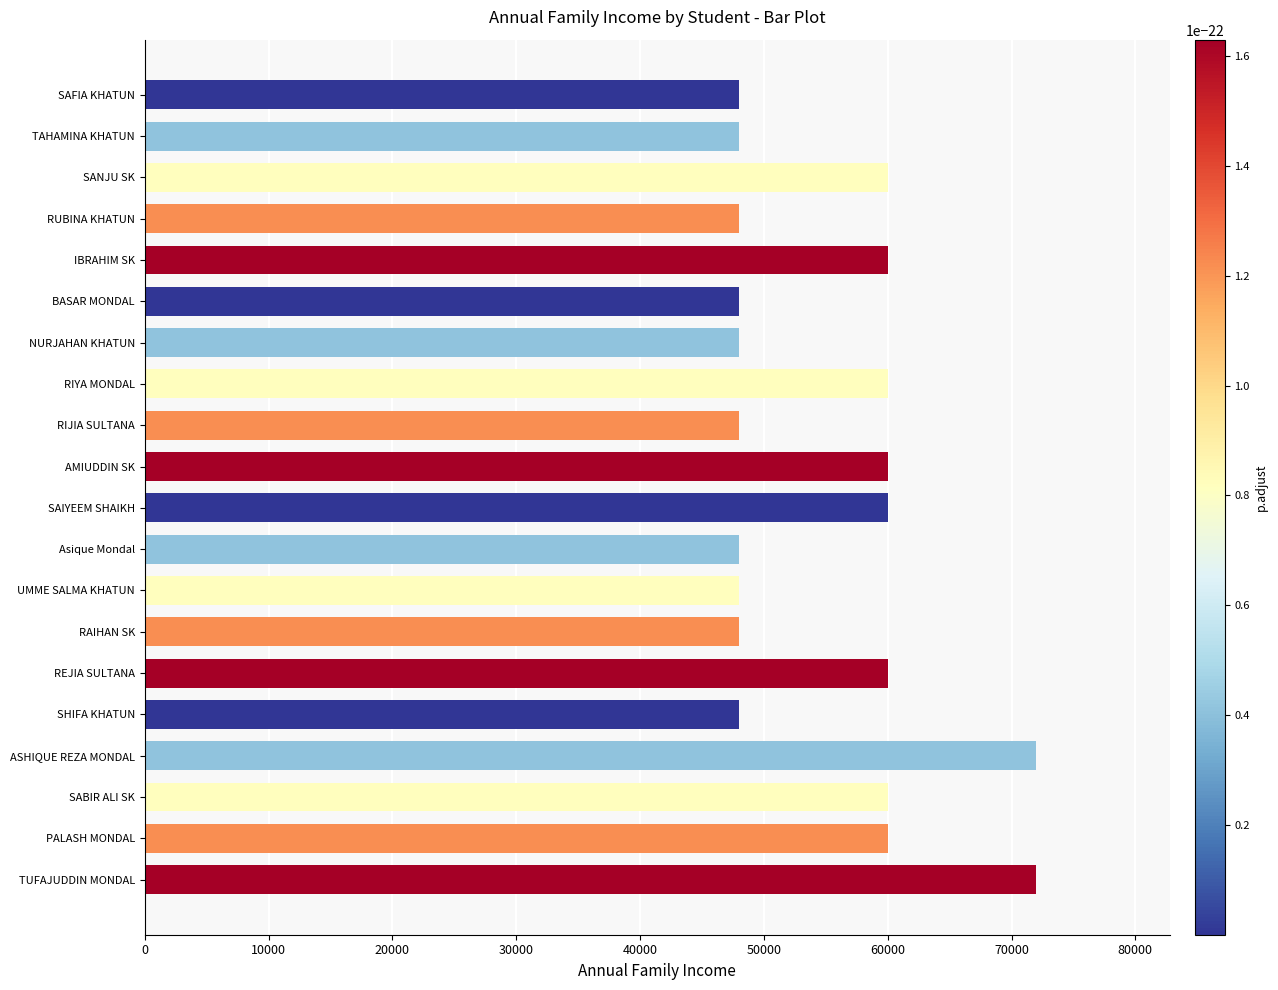

Reading top to bottom, list all the values displayed in this chart.

SAFIA KHATUN=48000	TAHAMINA KHATUN=48000	SANJU SK=60000	RUBINA KHATUN=48000	IBRAHIM SK=60000	BASAR MONDAL=48000	NURJAHAN KHATUN=48000	RIYA MONDAL=60000	RIJIA SULTANA=48000	AMIUDDIN SK=60000	SAIYEEM SHAIKH=60000	Asique Mondal=48000	UMME SALMA KHATUN=48000	RAIHAN SK=48000	REJIA SULTANA=60000	SHIFA KHATUN=48000	ASHIQUE REZA MONDAL=72000	SABIR ALI SK=60000	PALASH MONDAL=60000	TUFAJUDDIN MONDAL=72000